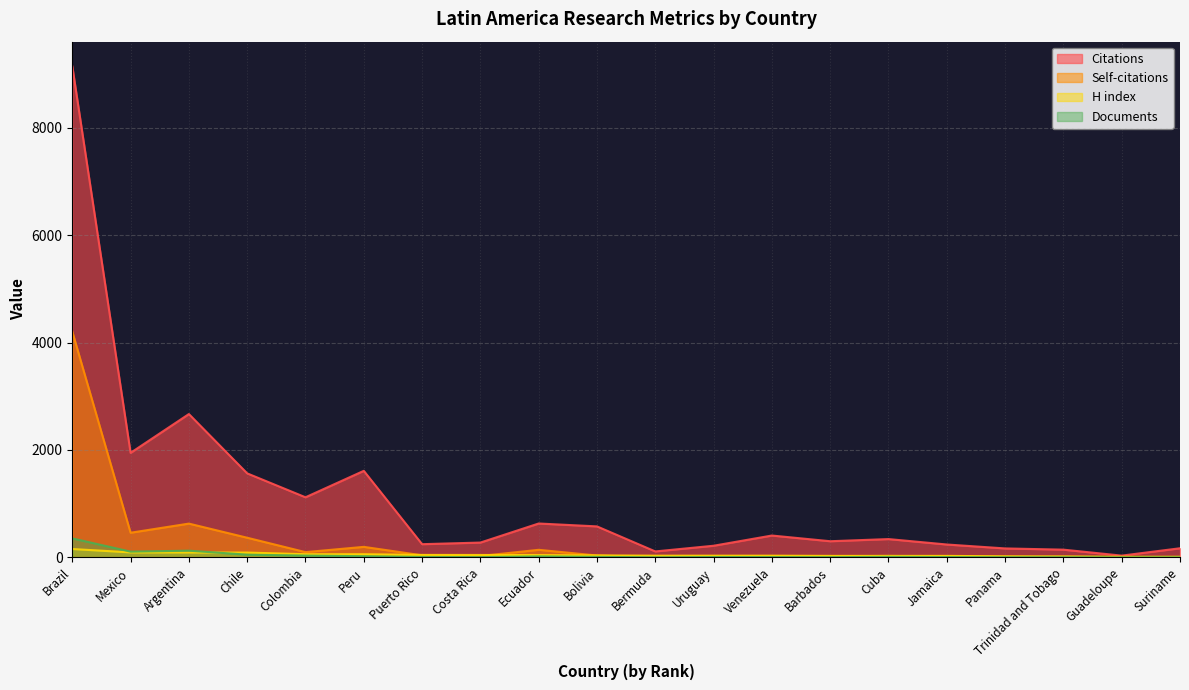

What is the value of the Self-citations point at the 2nd from the left?

460